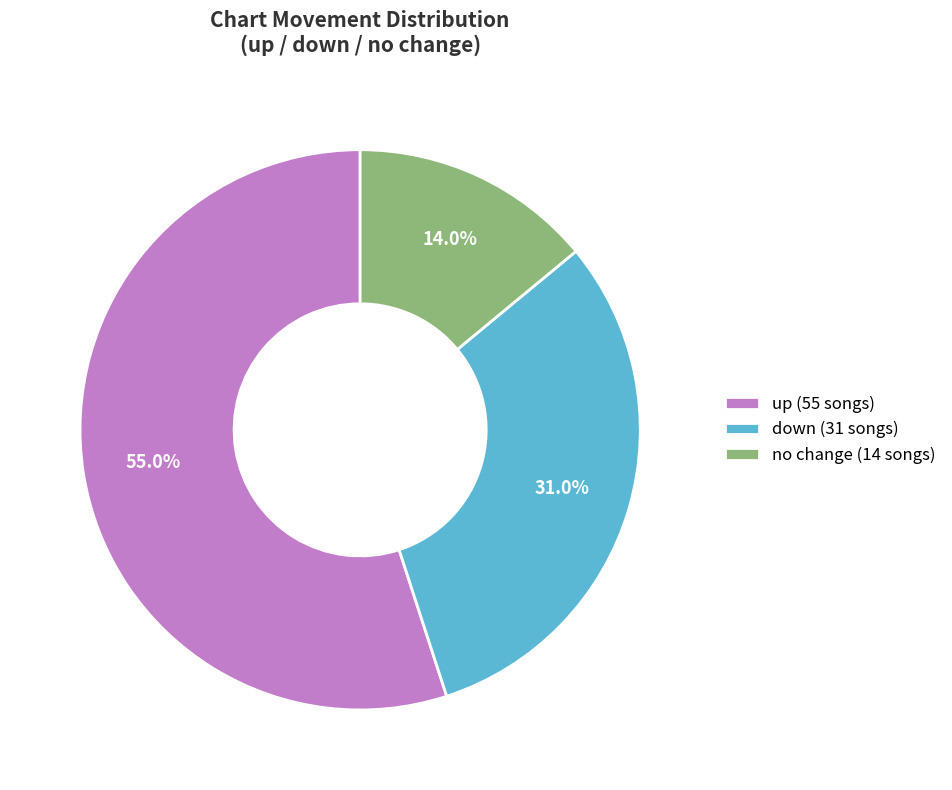

What portion of the pie excludes down (31 songs)?

69.0%